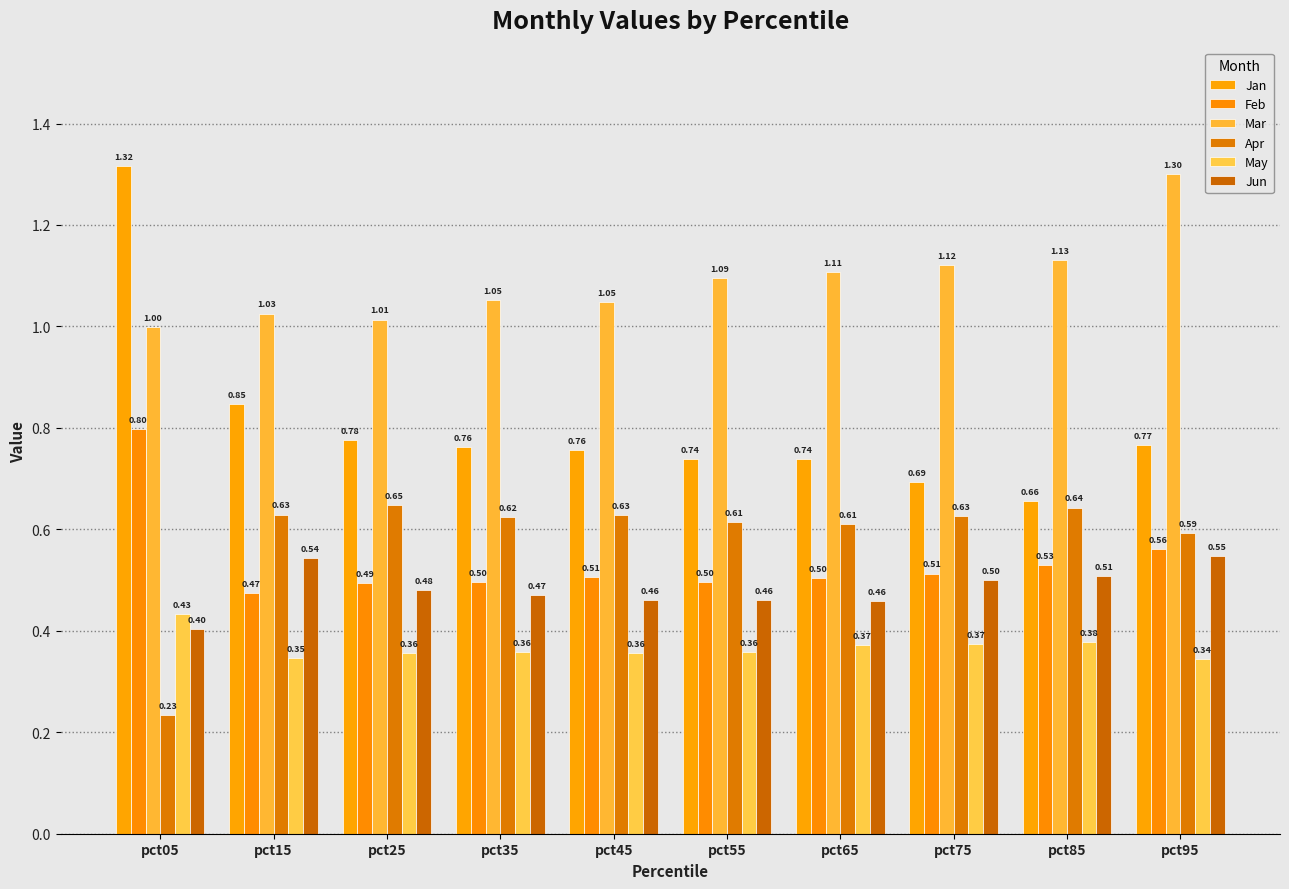

How many series are shown in this chart?

6